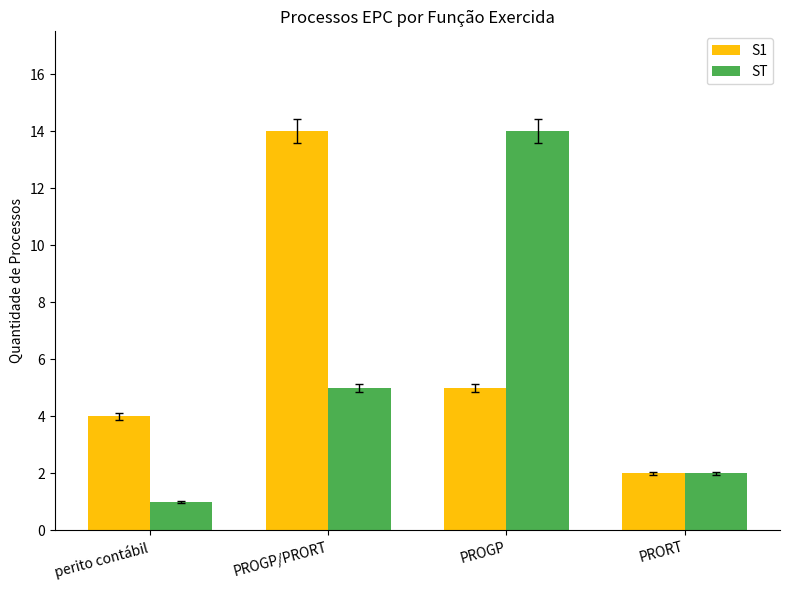

Reading left to right, transcribe all the data shown in this chart.

S1: 4	14	5	2
ST: 1	5	14	2